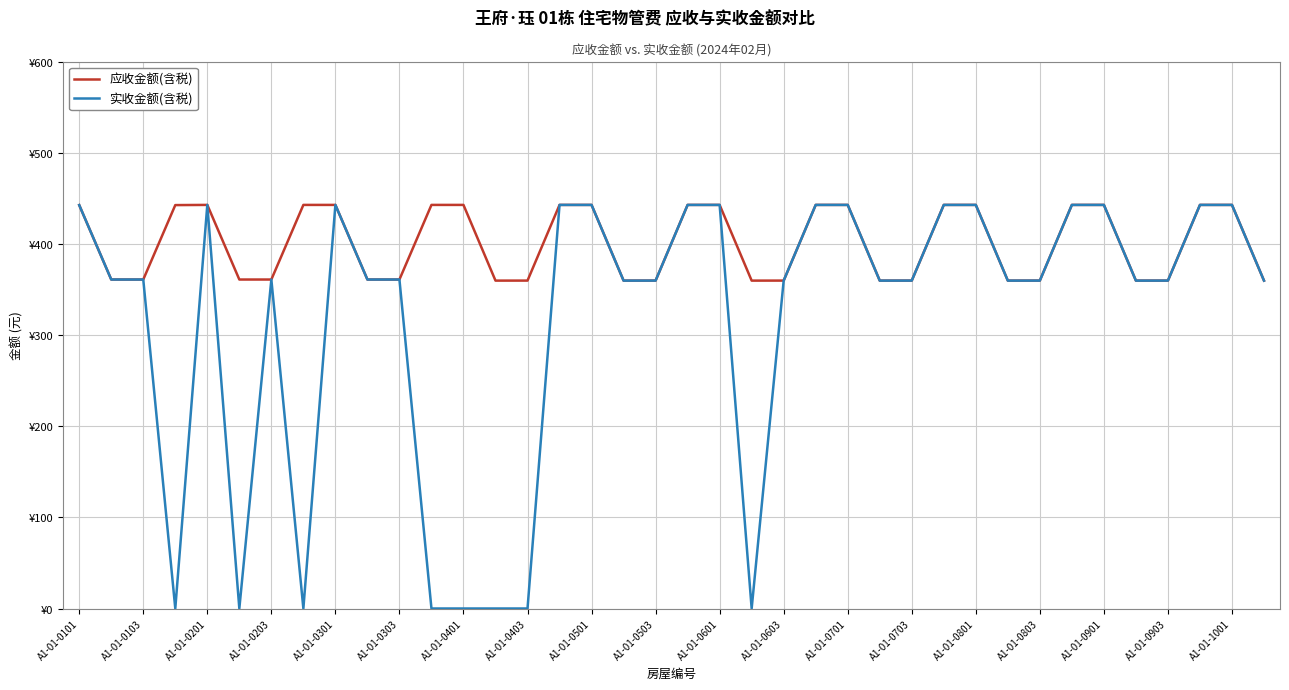

What are all the series names shown in the legend?

应收金额(含税), 实收金额(含税)